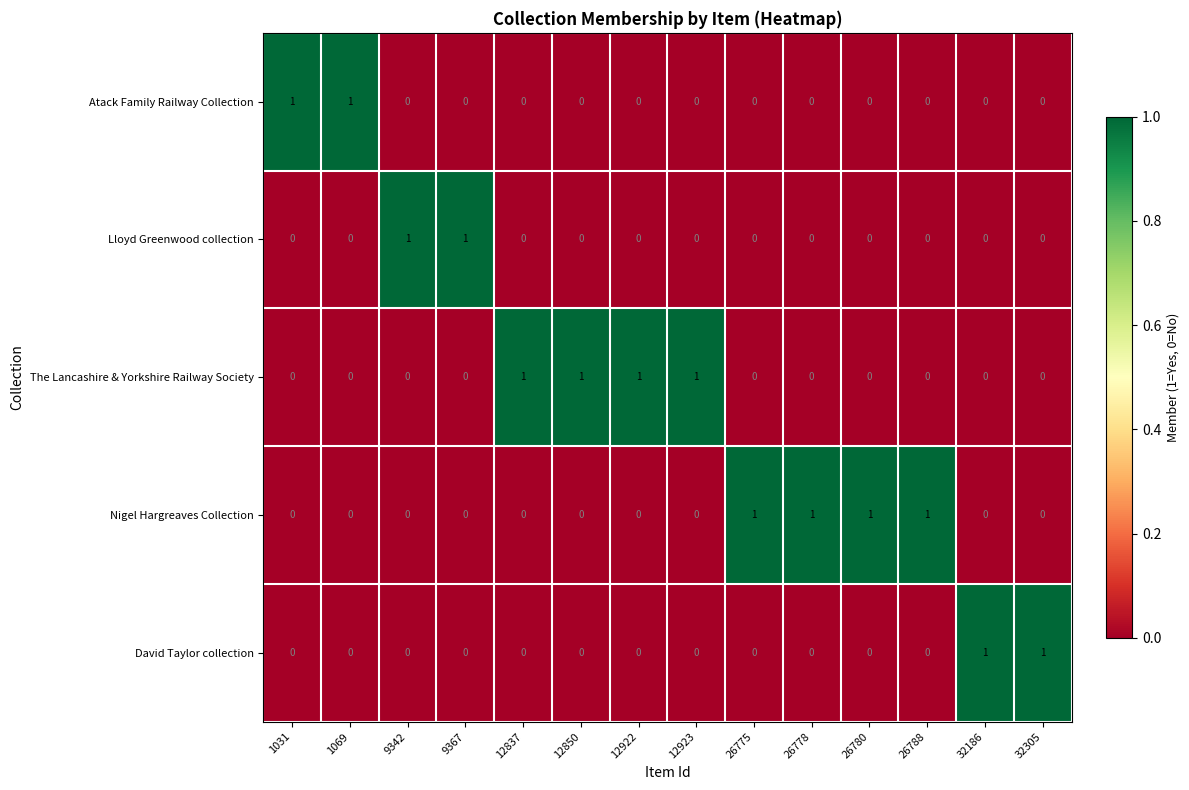

How many Atack Family Railway Collection values are between 0 and 1?

14